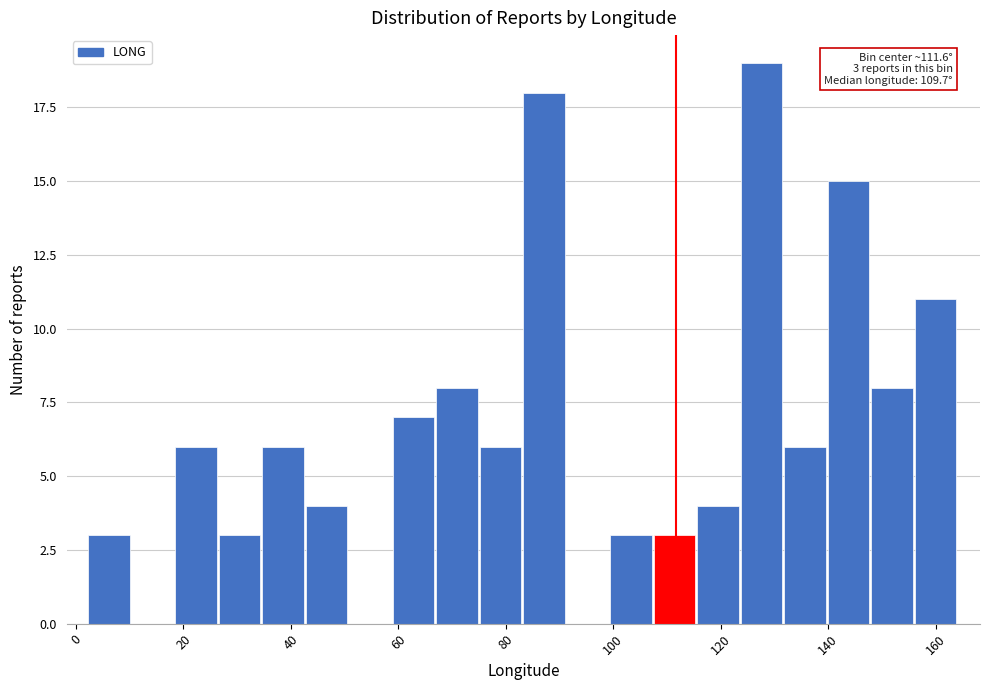

Which range on the x-axis has the tallest bar?

124 to 132